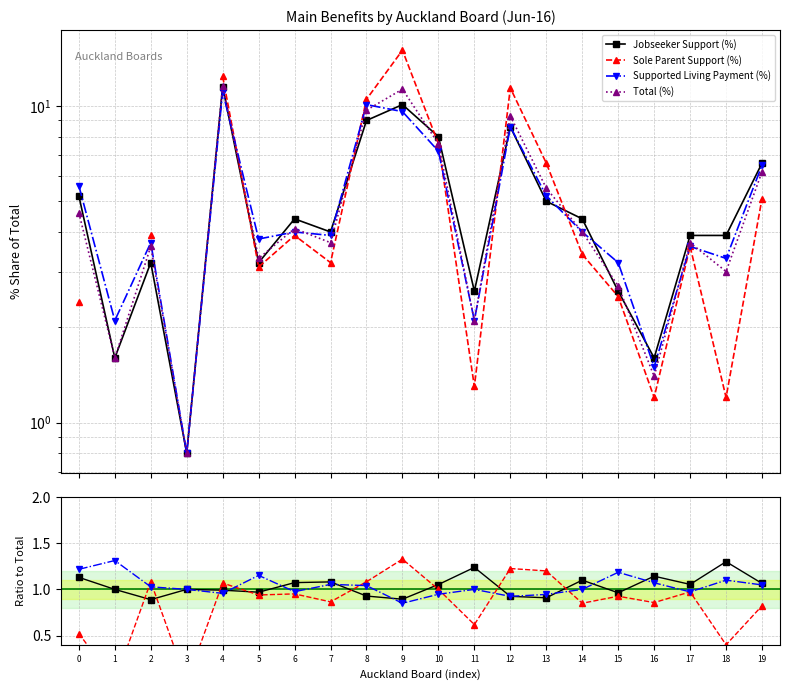

What is the value of the Sole Parent Support (%) point at the 8th from the left?

0.9